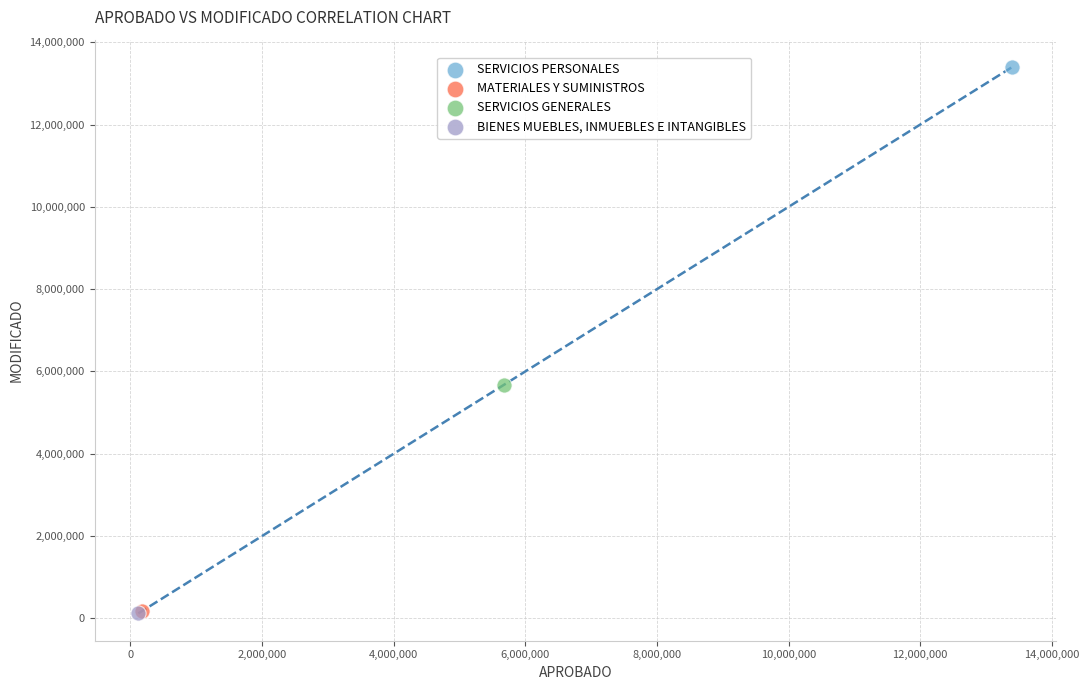

Which series contains the highest Y value?

SERVICIOS PERSONALES